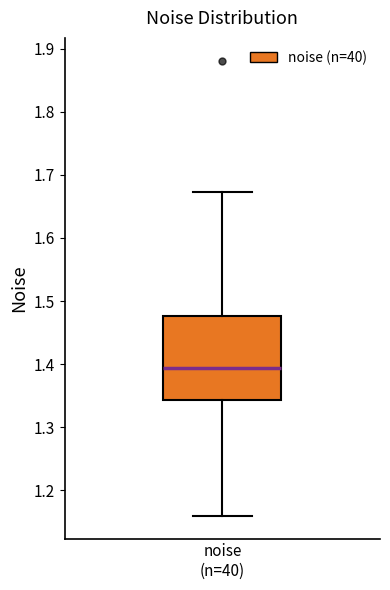

Transcribe this box plot: give where the median line is, the range the box spans, and where the two whiskers end, as read against the y-axis. The values are not printed on the chart, so give them approximately, as read against the axis.

median 1.39, box 1.34 to 1.48, whiskers 1.16 to 1.67